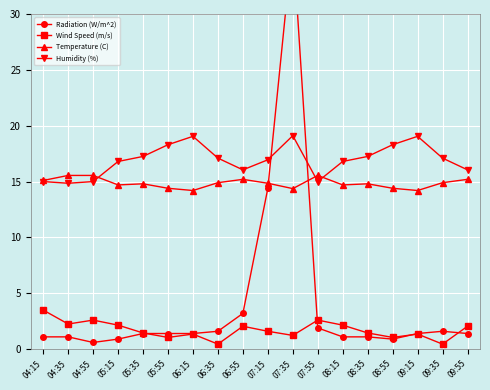

How many categories are shown in the chart?

18